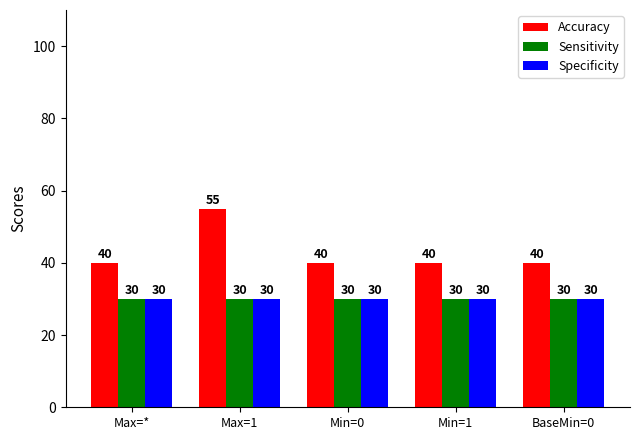

What is the minimum value for Accuracy?

40